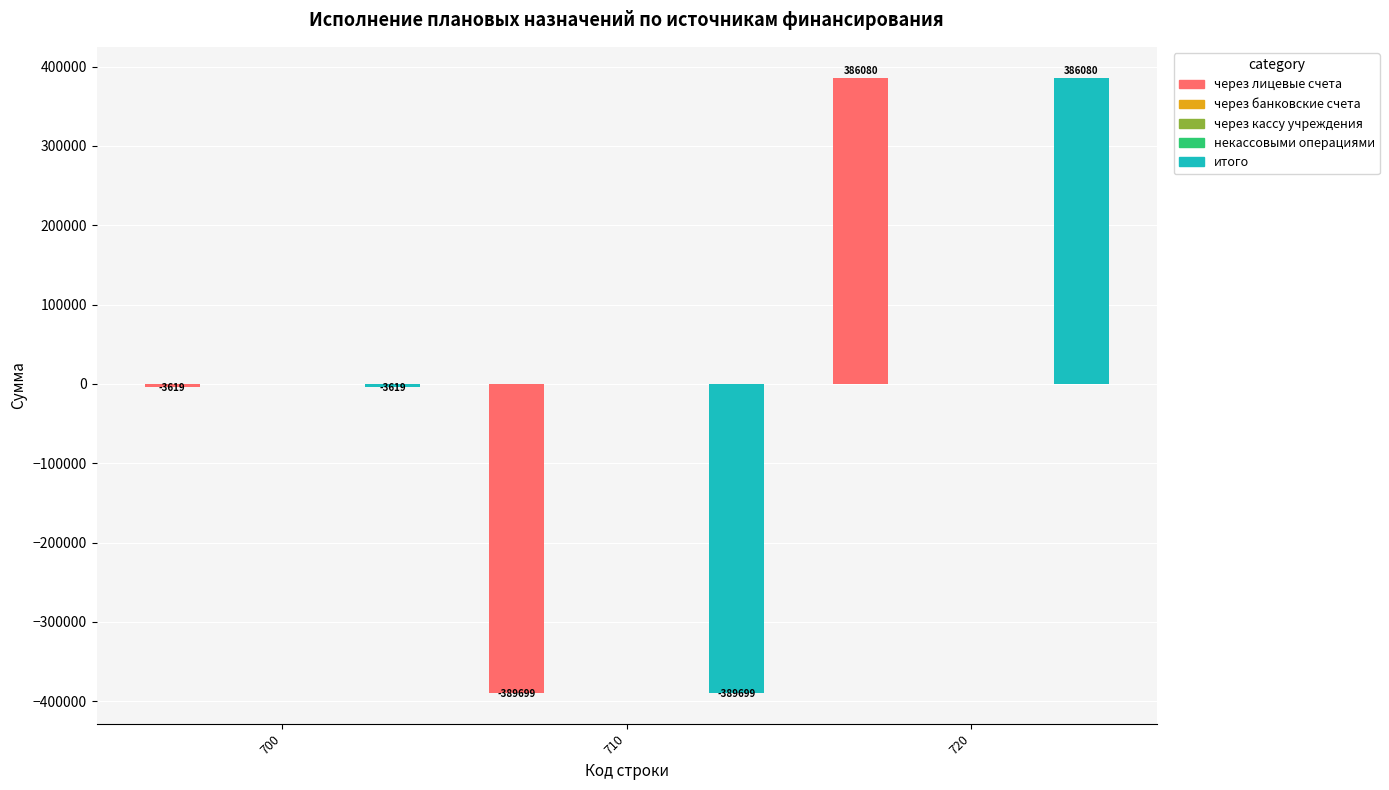

Reading left to right, extract all data points from this chart.

через лицевые счета: -3619	-389699	386080
через банковские счета: 0	0	0
через кассу учреждения: 0	0	0
некассовыми операциями: 0	0	0
итого: -3619	-389699	386080